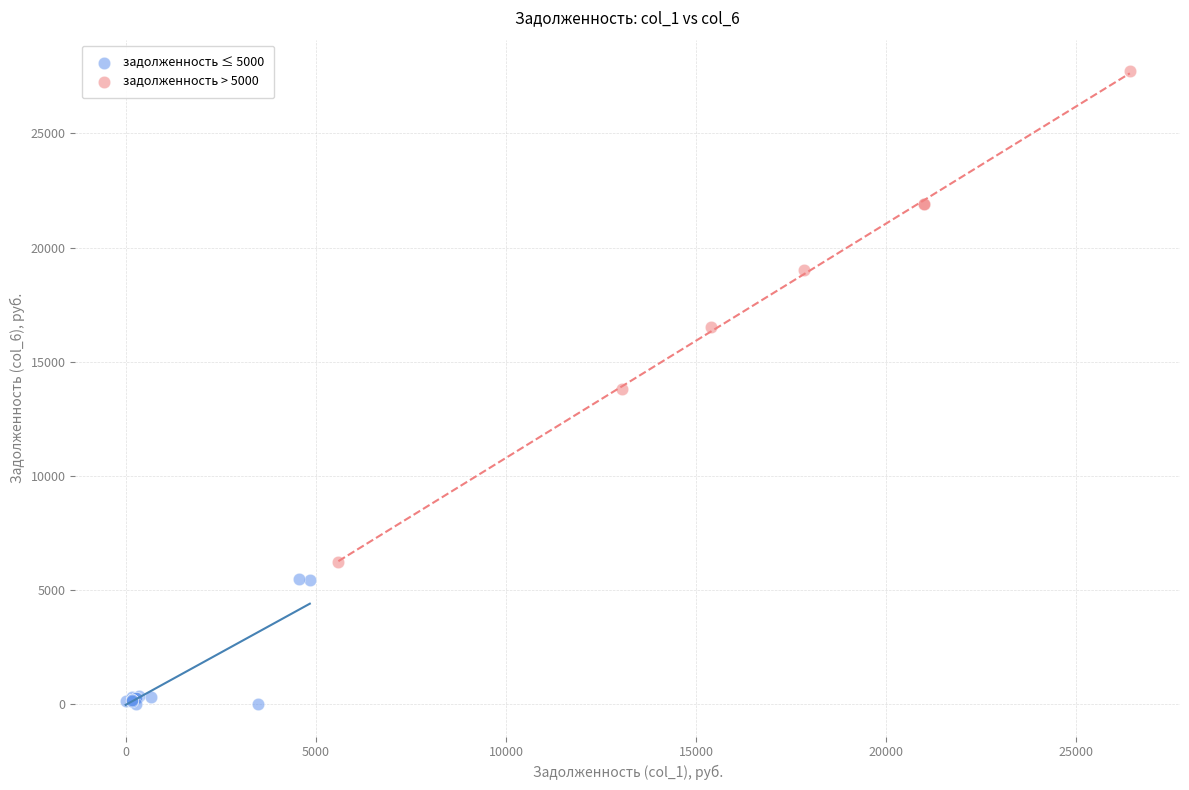

Which series has the largest Y range (max minus min)?

задолженность > 5000